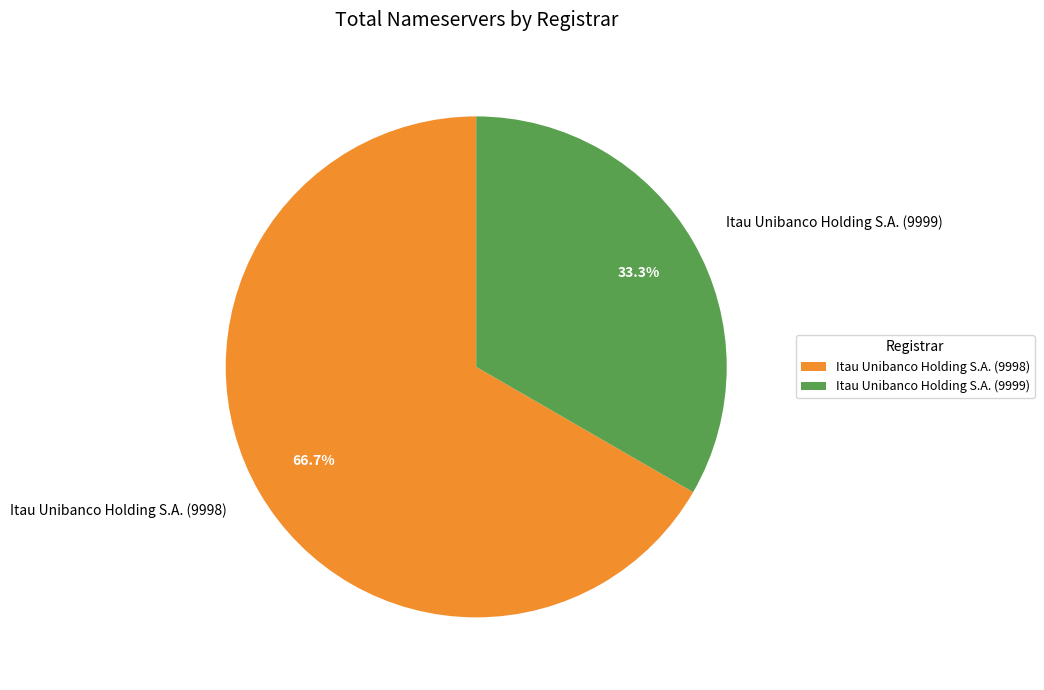

Which has a higher value, Itau Unibanco Holding S.A. (9999) or Itau Unibanco Holding S.A. (9998)?

Itau Unibanco Holding S.A. (9998)